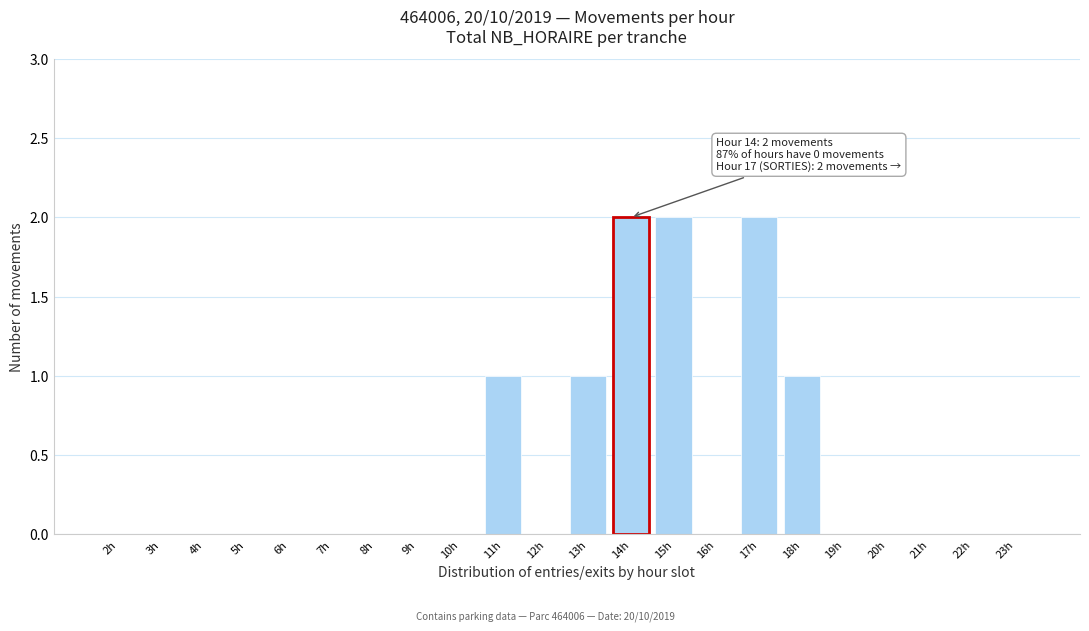

Reading left to right, extract all data points from this chart.

2h=0	3h=0	4h=0	5h=0	6h=0	7h=0	8h=0	9h=0	10h=0	11h=1	12h=0	13h=1	14h=2	15h=2	16h=0	17h=2	18h=1	19h=0	20h=0	21h=0	22h=0	23h=0